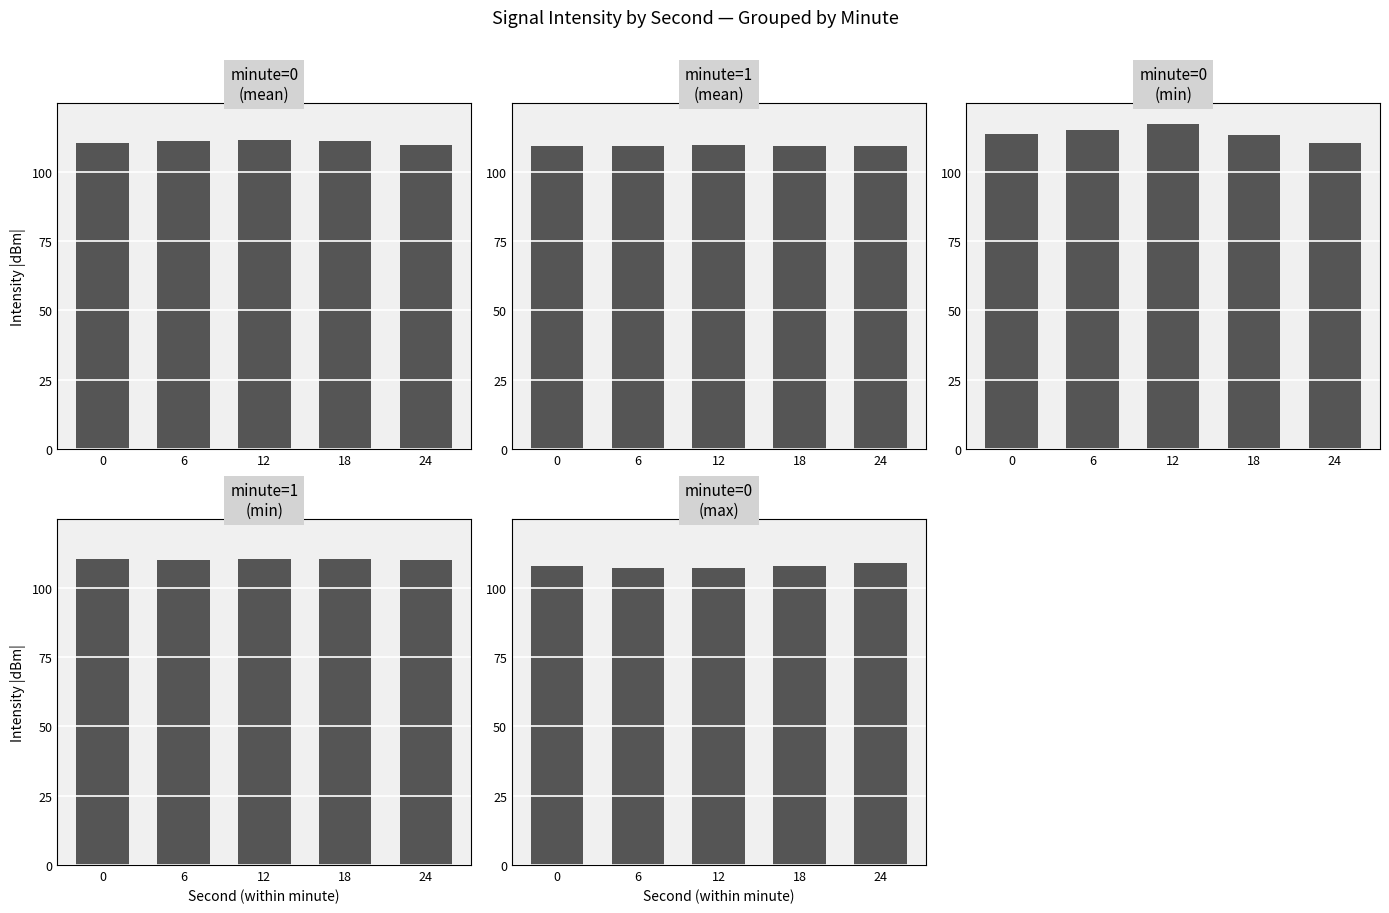

List the series in order of their peak value, highest first.

minute=0
(min), minute=0
(mean), minute=1
(min), minute=1
(mean), minute=0
(max)